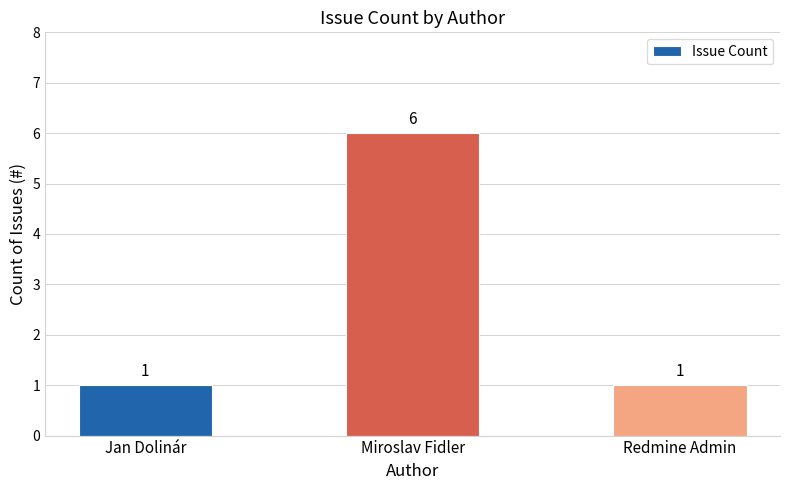

The value at Jan Dolinár is 2. True or false?

False